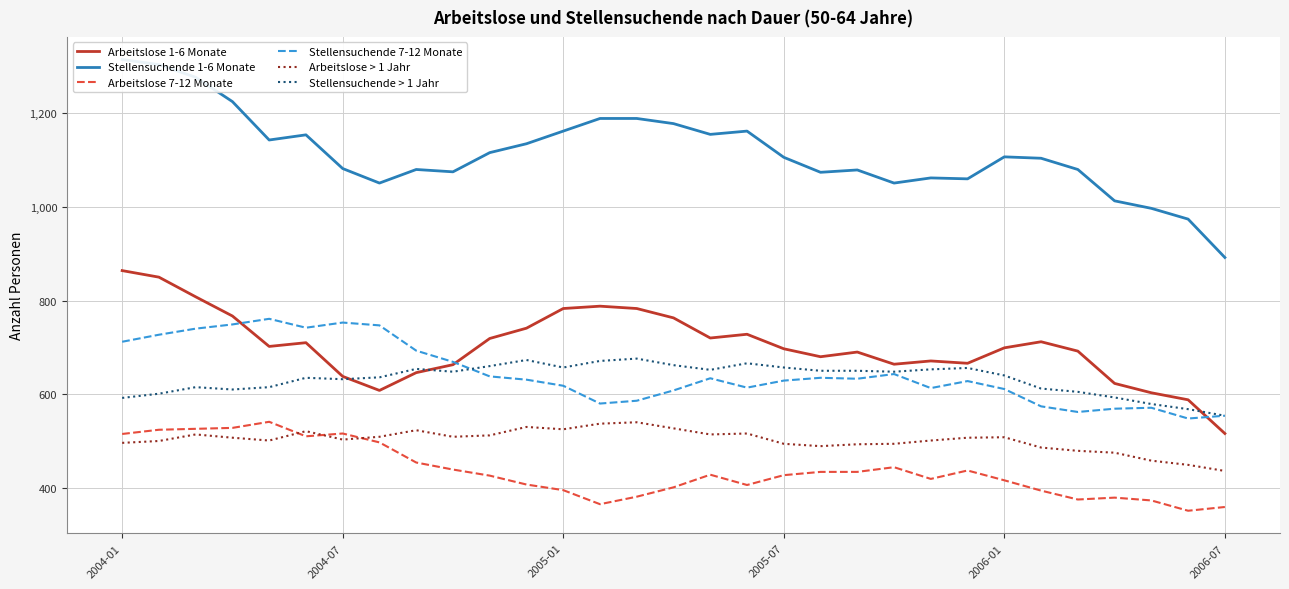

What is the maximum value for Arbeitslose > 1 Jahr?

540